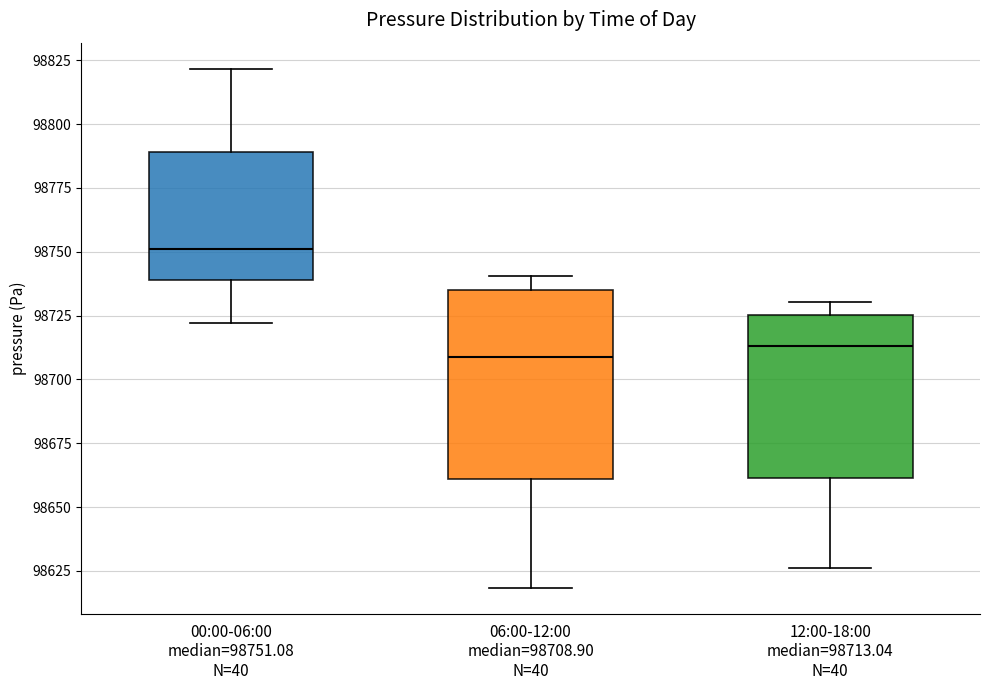

Reading left to right, transcribe this box plot: for each box, give where its median line is, the range the box spans, and where its two whiskers end, as read against the y-axis. The values are not printed on the chart, so give them approximately, as read against the axis.

00:00-06:00 median=98751.08 N=40: median 98750, box 98740 to 98790, whiskers 98720 to 98820
06:00-12:00 median=98708.90 N=40: median 98710, box 98660 to 98735, whiskers 98620 to 98740
12:00-18:00 median=98713.04 N=40: median 98715, box 98660 to 98725, whiskers 98625 to 98730